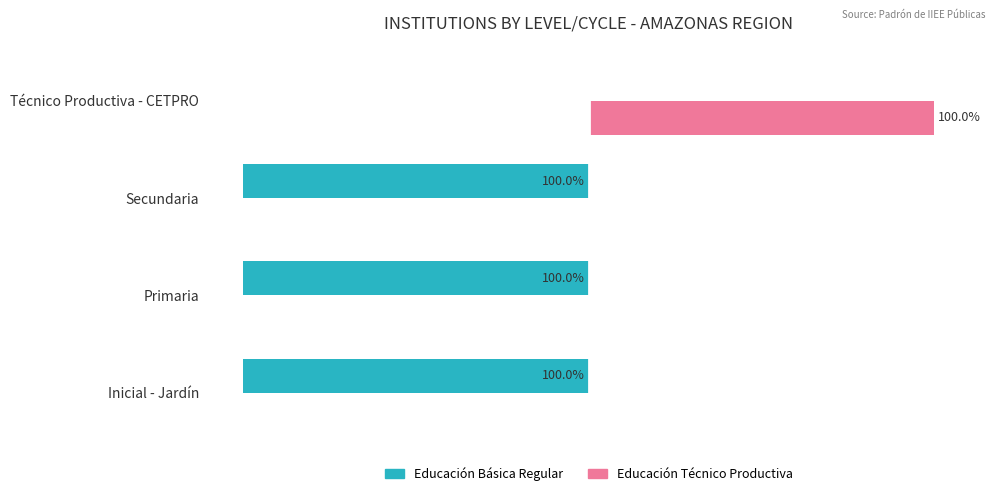

Is the value of Educación Básica Regular at Secundaria greater than the value of Educación Técnico Productiva at Inicial - Jardín?

No